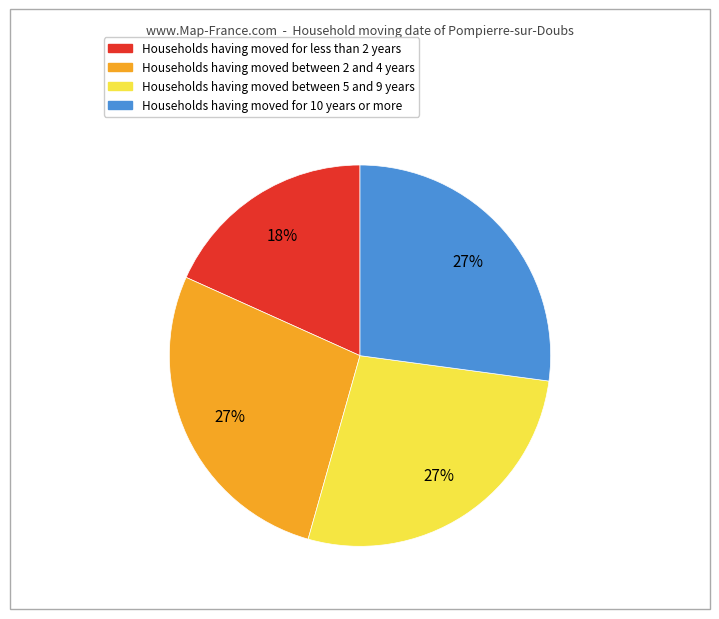

Is there any slice that represents more than half of the pie?

No